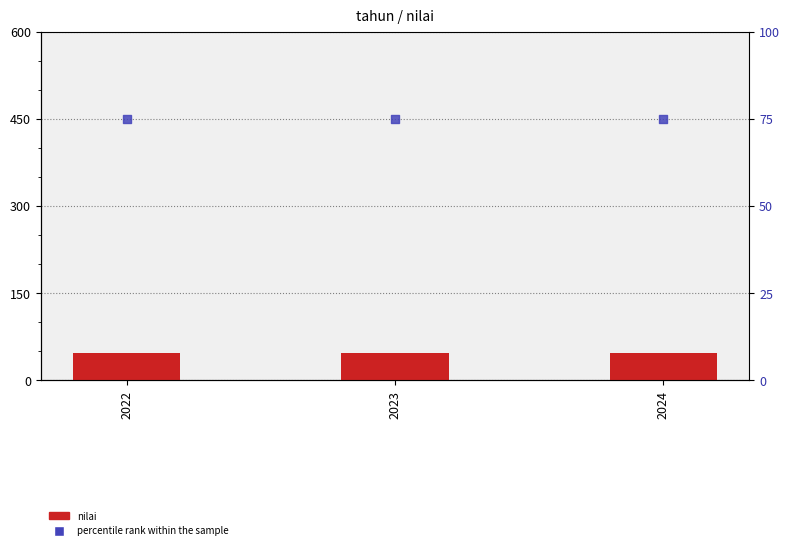

What are all the series names shown in the legend?

nilai, percentile rank within the sample